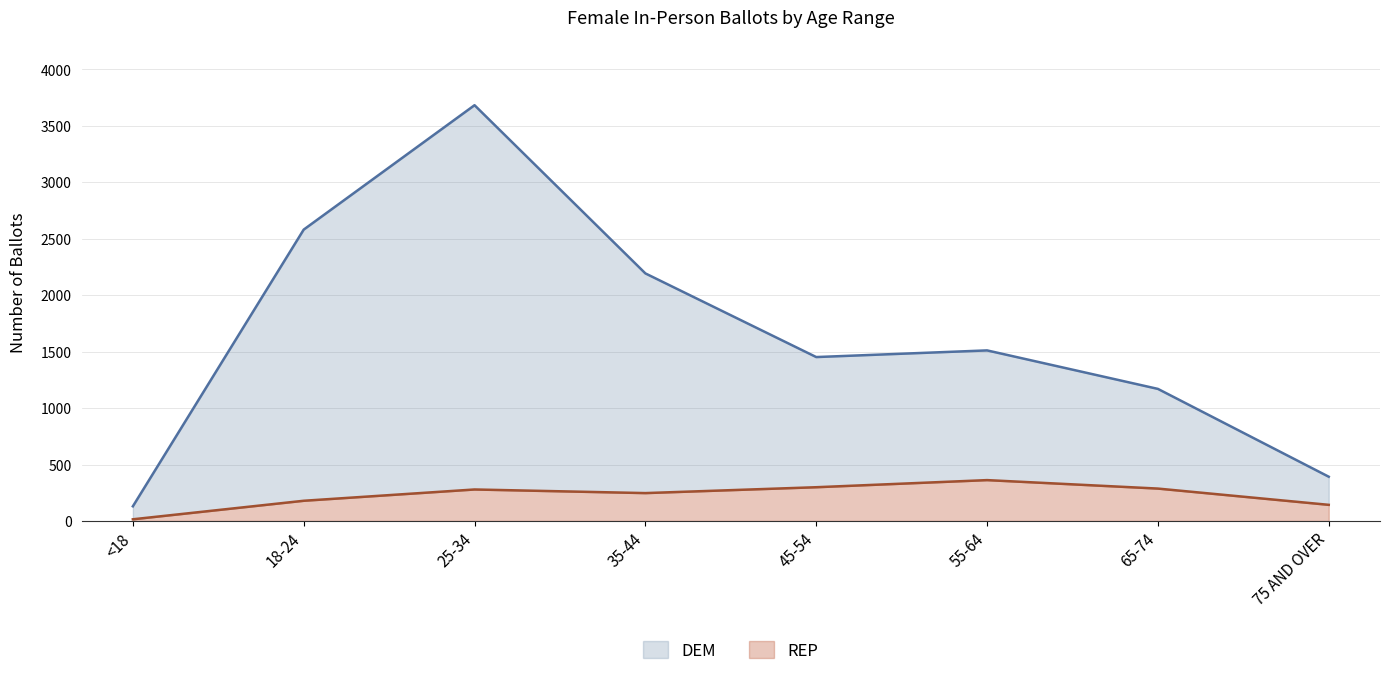

What is the greatest value displayed?

3683